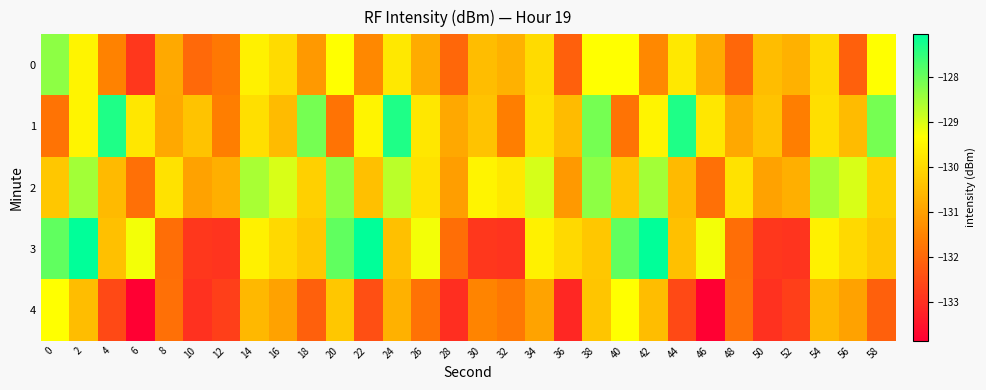

Which series changed the most between 0 and 54?

1